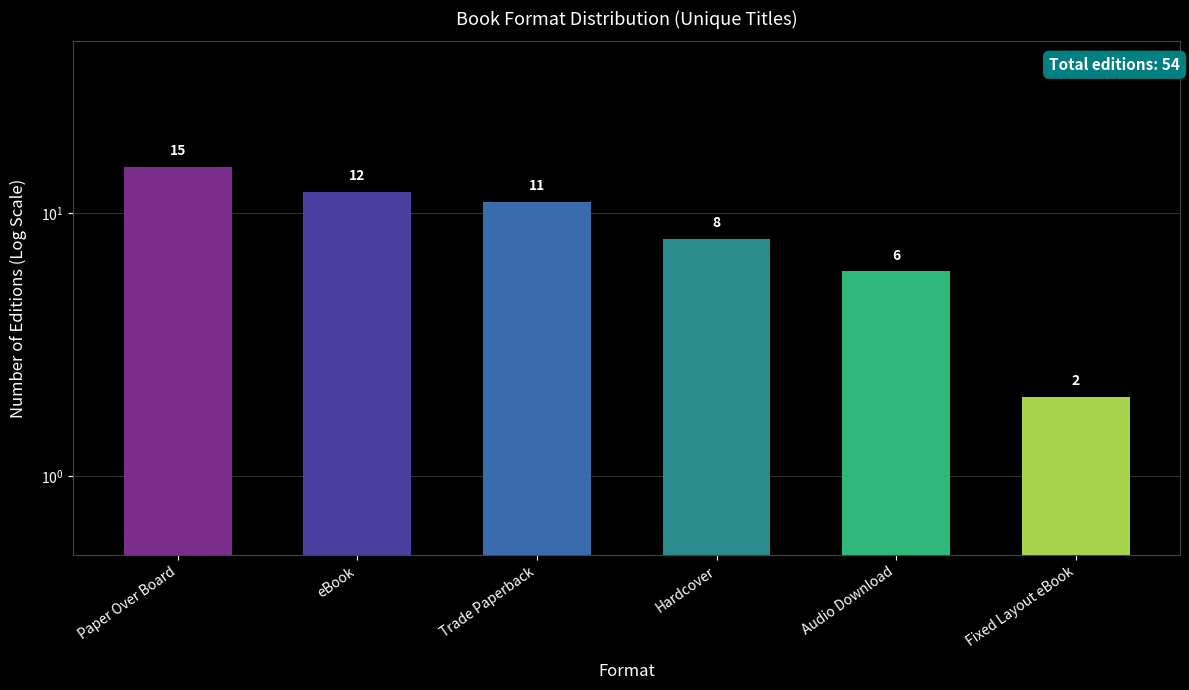

What is the change in value from Hardcover to Audio Download?

-2